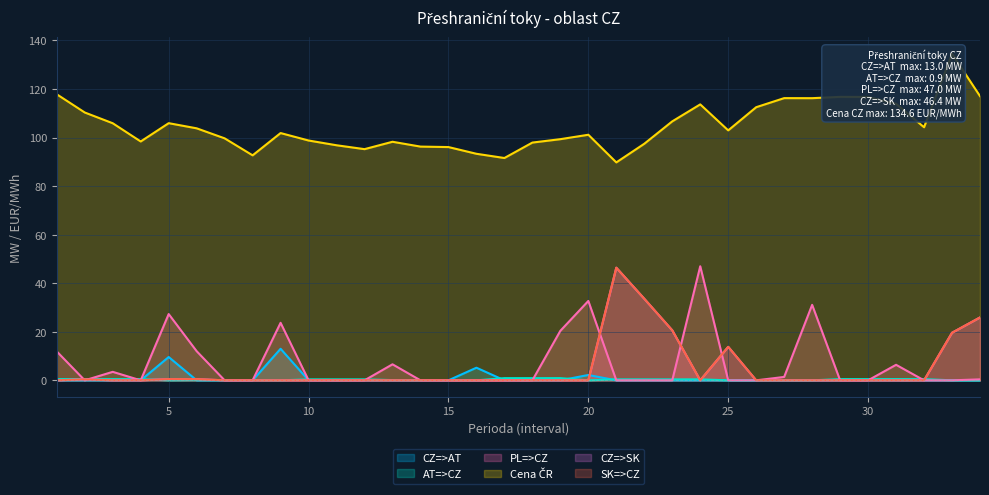

What is the difference between the maximum and minimum values in the Cena ČR series?

44.8